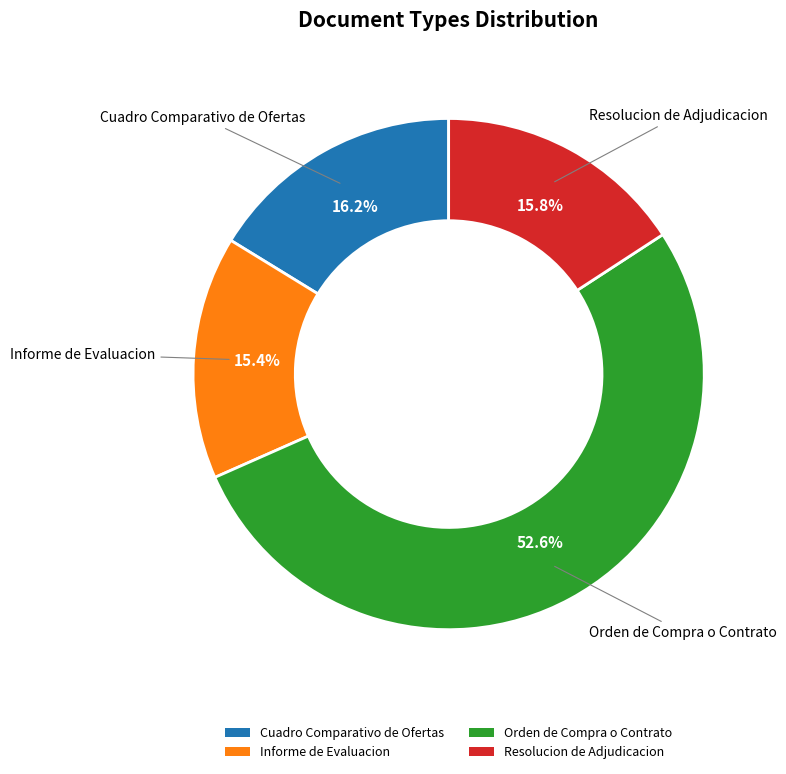

What is the largest slice in the pie chart?

Orden de Compra o Contrato